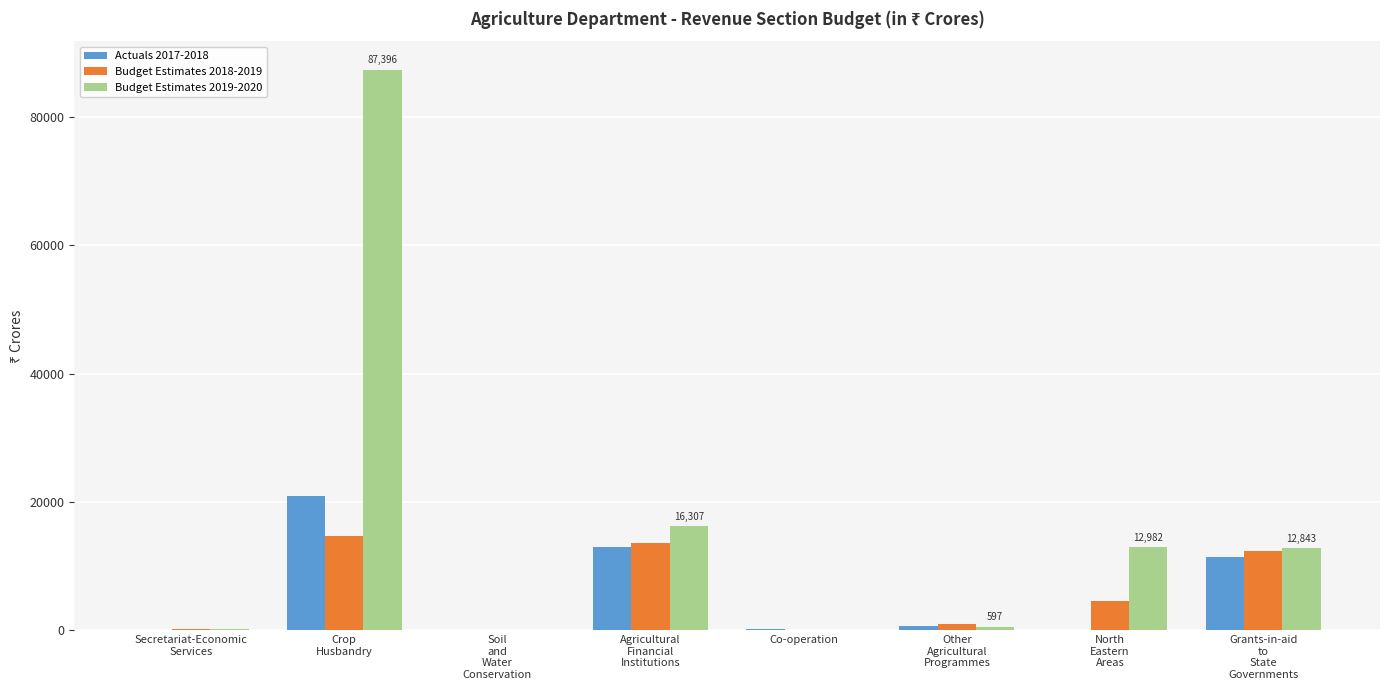

Which series has the largest total across all categories?

Budget Estimates 2019-2020